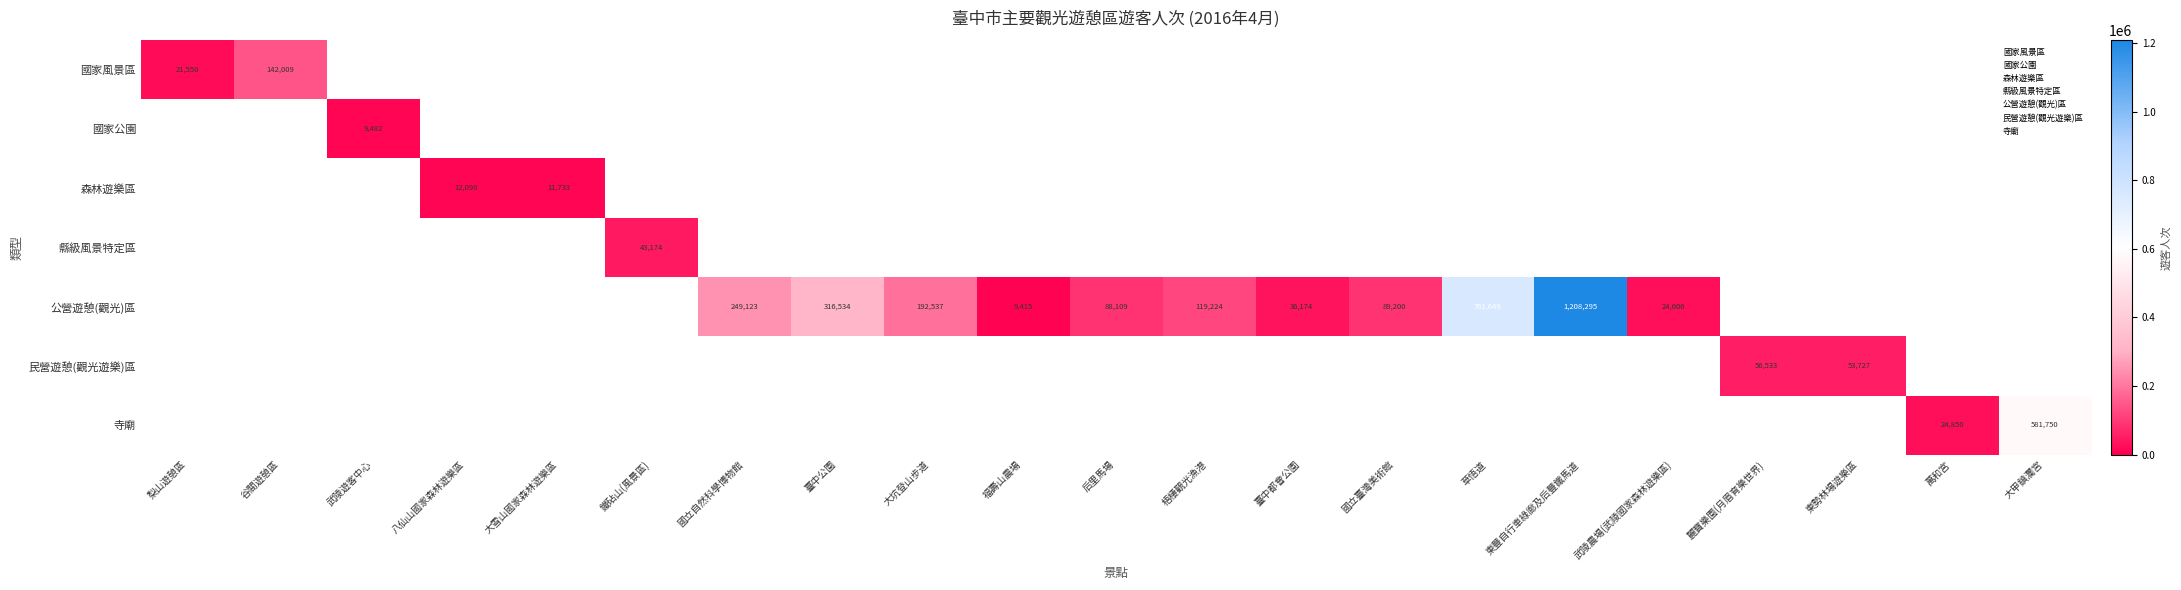

The value of 公營遊憩(觀光)區 at 大坑登山步道 is 192537. True or false?

True